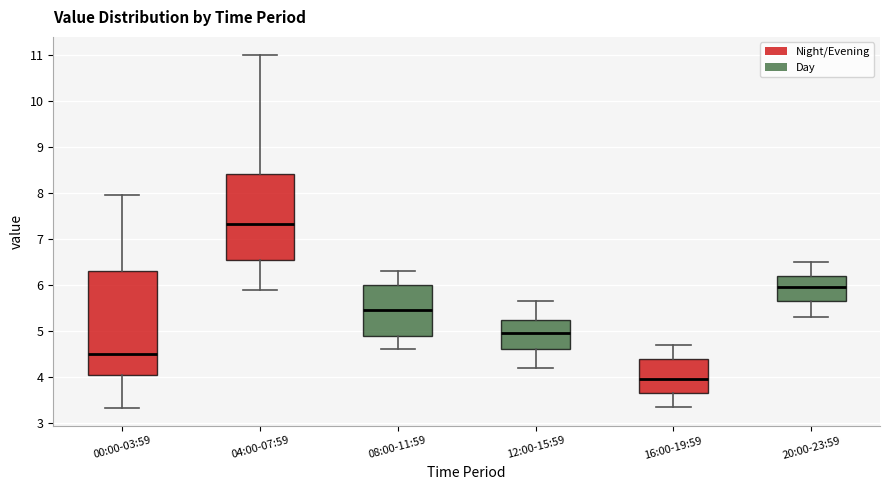

Which box's median line is the highest?

04:00-07:59